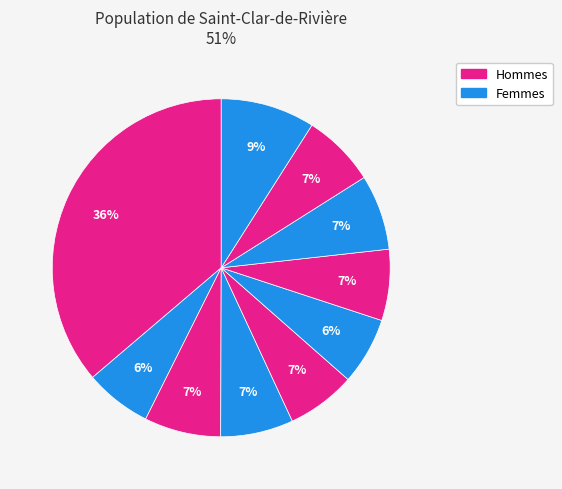

How many segments does this pie chart have?

10